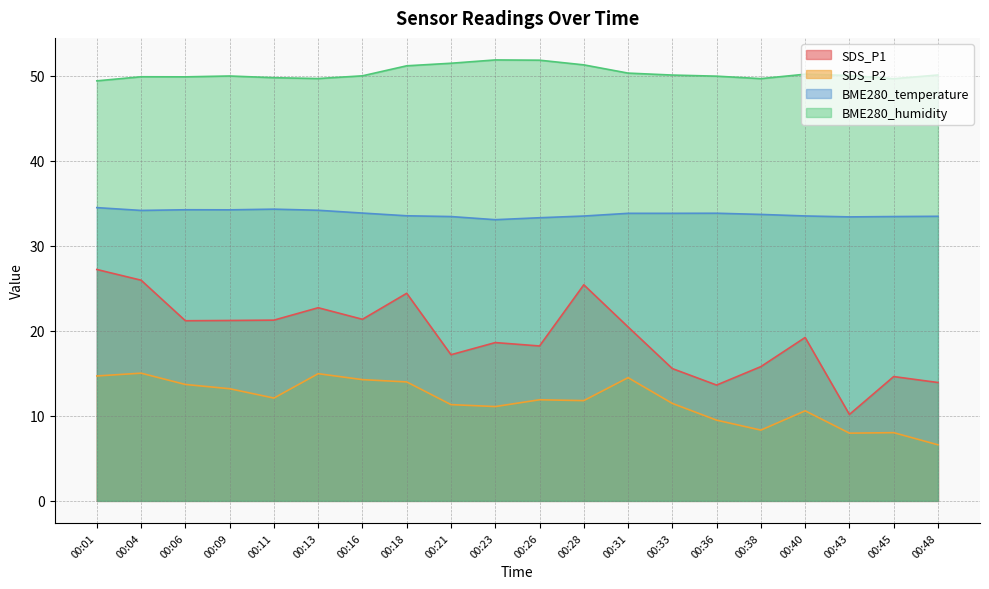

True or false: SDS_P2 and BME280_humidity intersect in this chart.

False